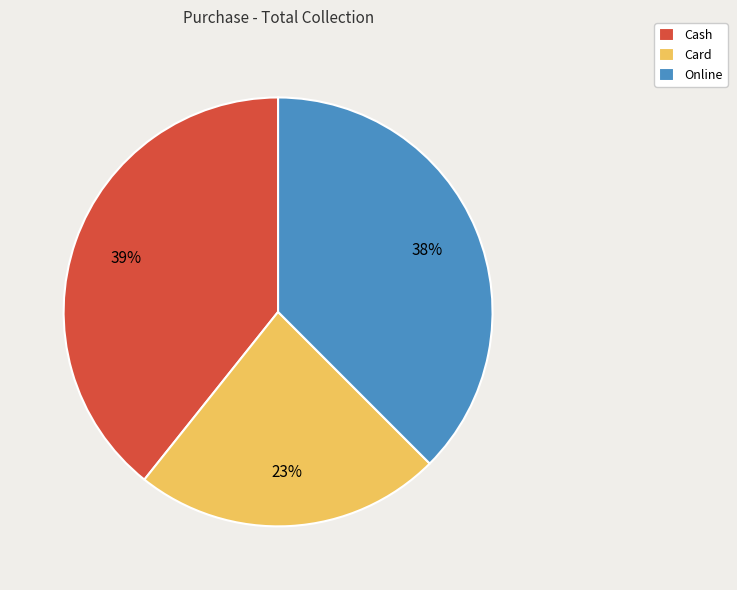

Is Card the majority of the pie?

No